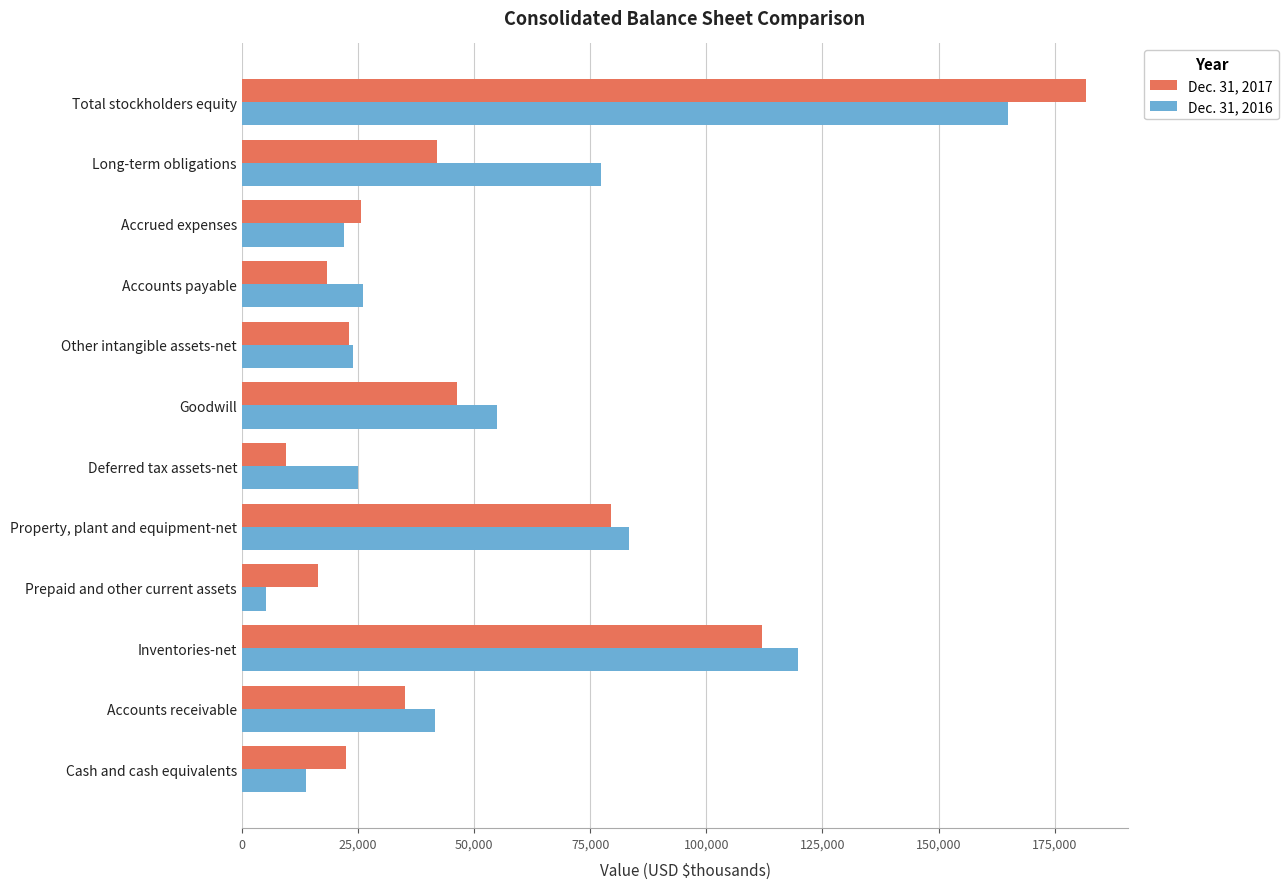

At which label does Dec. 31, 2016 reach its peak?

Total stockholders equity